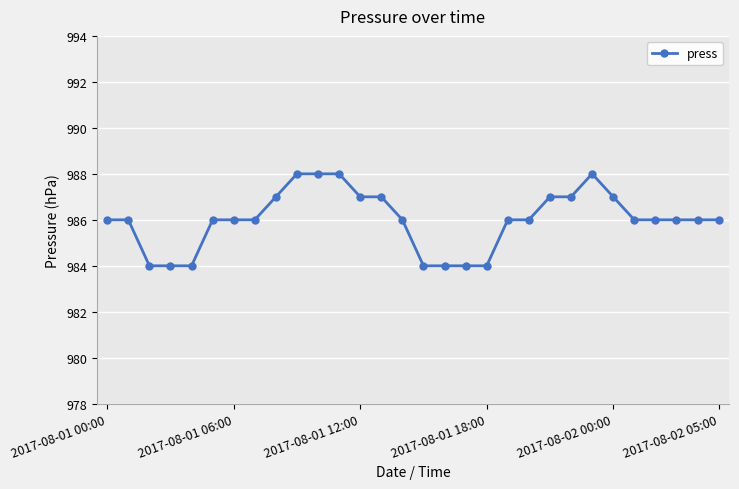

What is the minimum value shown in the chart?

984